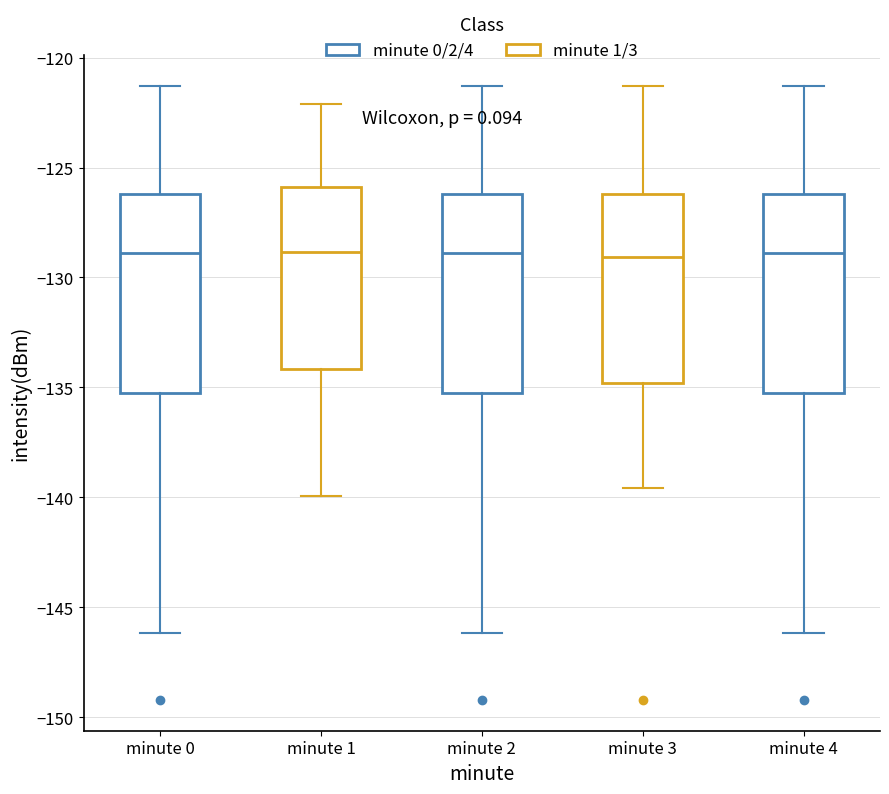

Reading left to right, read every box against the y-axis: the position of its median line, the range the box covers, and the ends of its whiskers. The values are not printed on the chart, so give them approximately, as read against the axis.

minute 0: median -129.0, box -135.0 to -126.0, whiskers -146.0 to -121.5
minute 1: median -129.0, box -134.0 to -126.0, whiskers -140.0 to -122.0
minute 2: median -129.0, box -135.0 to -126.0, whiskers -146.0 to -121.5
minute 3: median -129.0, box -135.0 to -126.0, whiskers -139.5 to -121.5
minute 4: median -129.0, box -135.0 to -126.0, whiskers -146.0 to -121.5